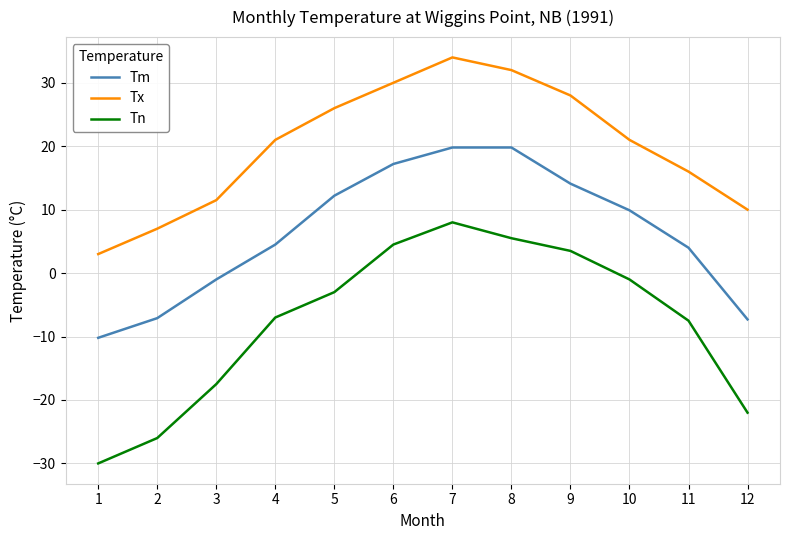

True or false: Tn and Tm cross at least once.

False